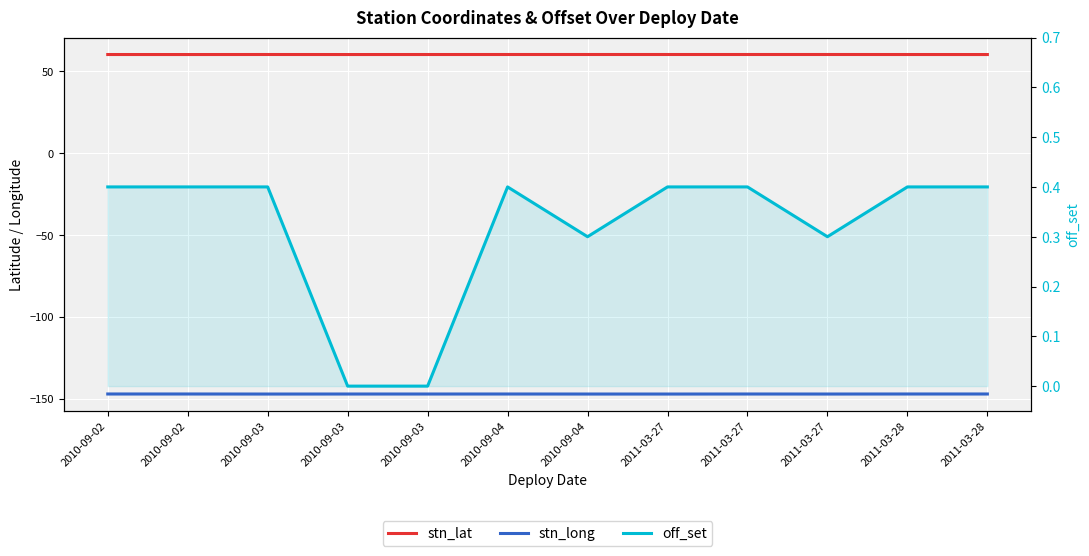

Reading left to right, extract all data points from this chart.

stn_lat: 2010-09-02=60.3	2010-09-02=60.3	2010-09-03=60.3	2010-09-03=60.3	2010-09-03=60.3	2010-09-04=60.3	2010-09-04=60.3	2011-03-27=60.3	2011-03-27=60.3	2011-03-27=60.3	2011-03-28=60.3	2011-03-28=60.3
stn_long: 2010-09-02=-146.9	2010-09-02=-146.9	2010-09-03=-146.9	2010-09-03=-146.9	2010-09-03=-146.9	2010-09-04=-146.9	2010-09-04=-146.9	2011-03-27=-146.9	2011-03-27=-146.9	2011-03-27=-146.9	2011-03-28=-146.9	2011-03-28=-146.9
off_set: 2010-09-02=0.4	2010-09-02=0.4	2010-09-03=0.4	2010-09-03=0.0	2010-09-03=0.0	2010-09-04=0.4	2010-09-04=0.3	2011-03-27=0.4	2011-03-27=0.4	2011-03-27=0.3	2011-03-28=0.4	2011-03-28=0.4